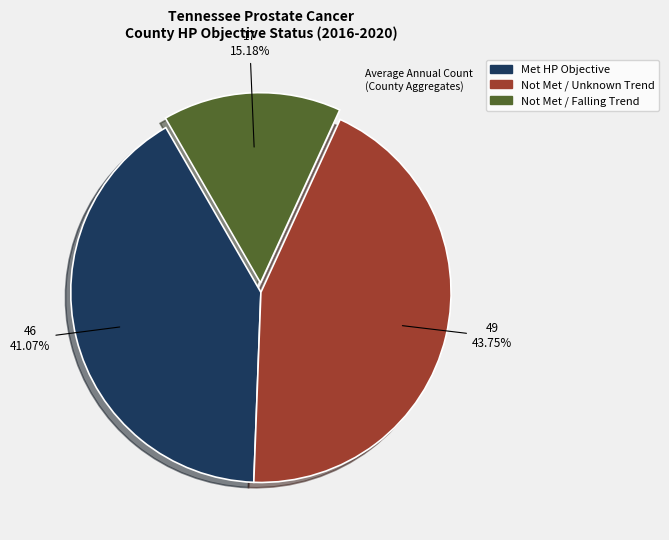

Is there any slice that represents more than half of the pie?

No